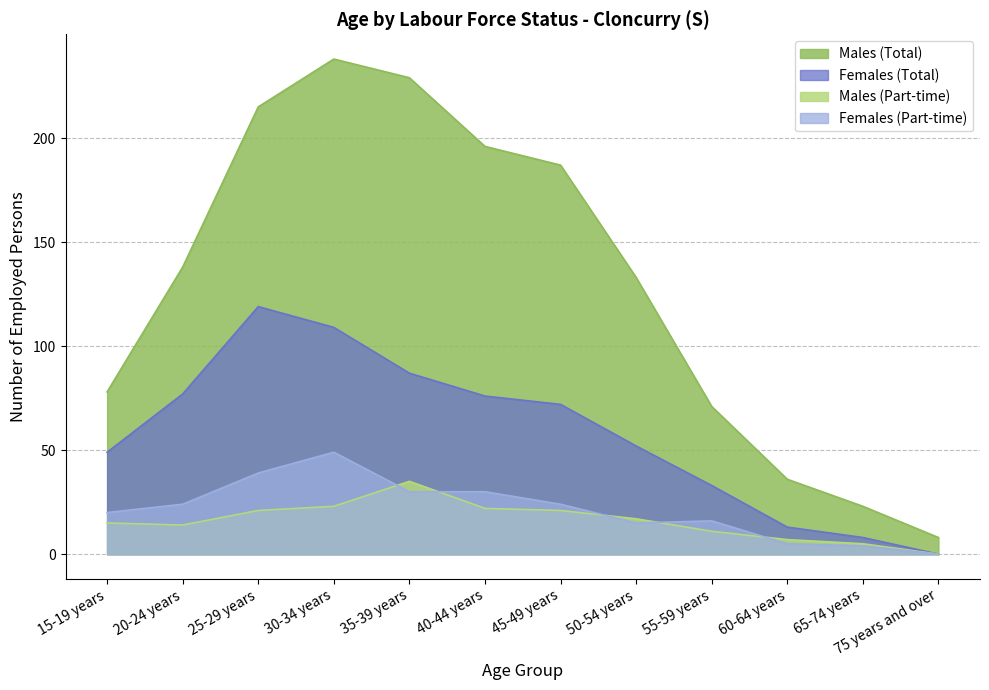

Which has a higher value, 25-29 years or 65-74 years?

25-29 years